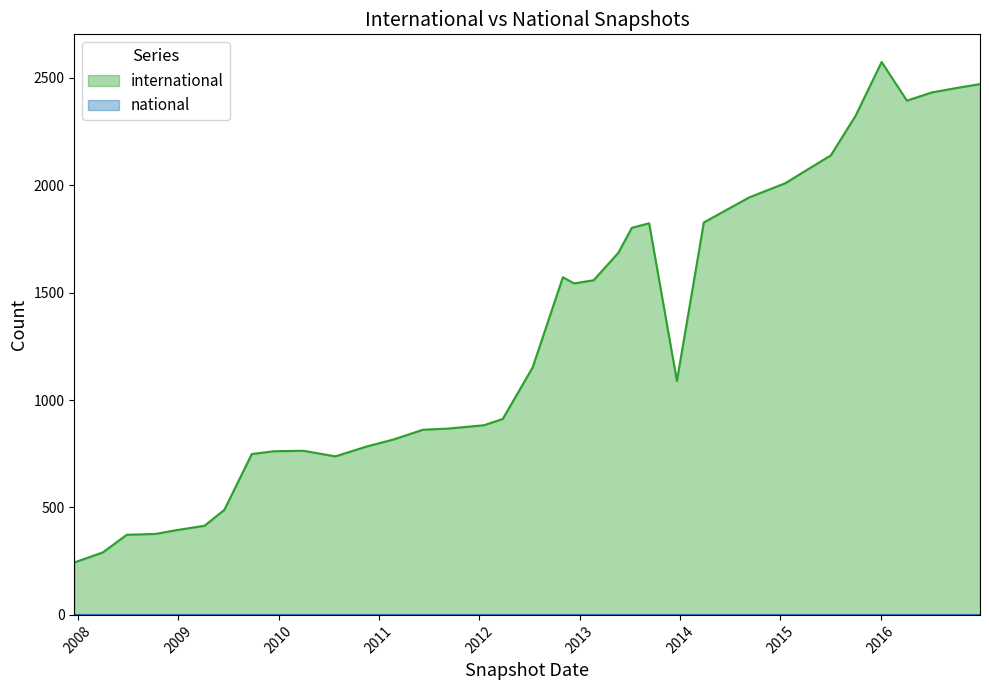

What is the highest value of the international series?

2574